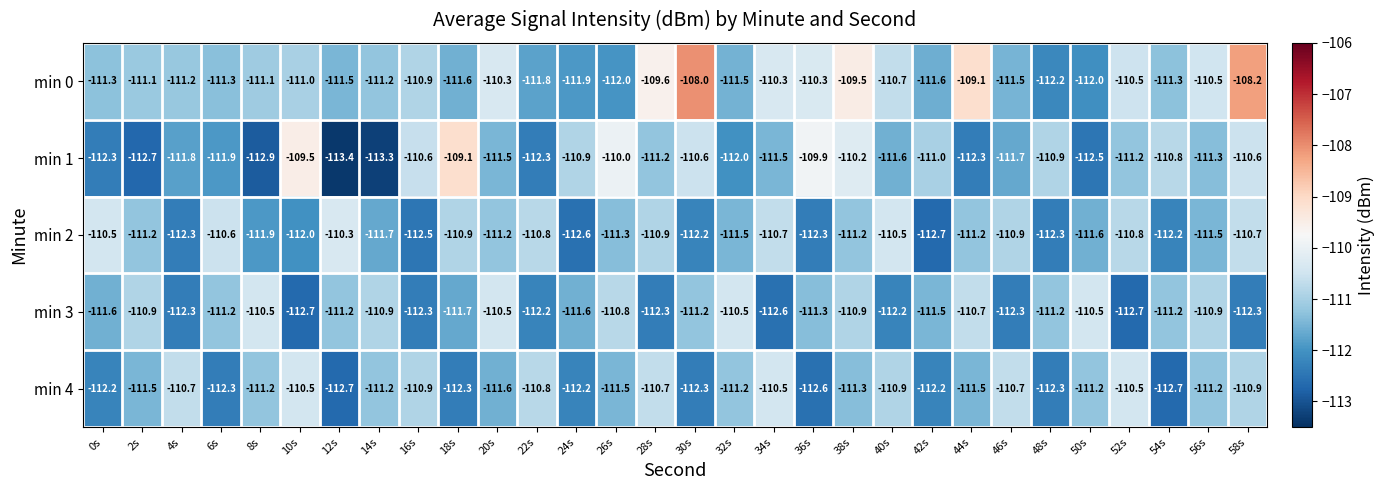

Rank the series at 8s from highest to lowest value.

min 3, min 0, min 4, min 2, min 1